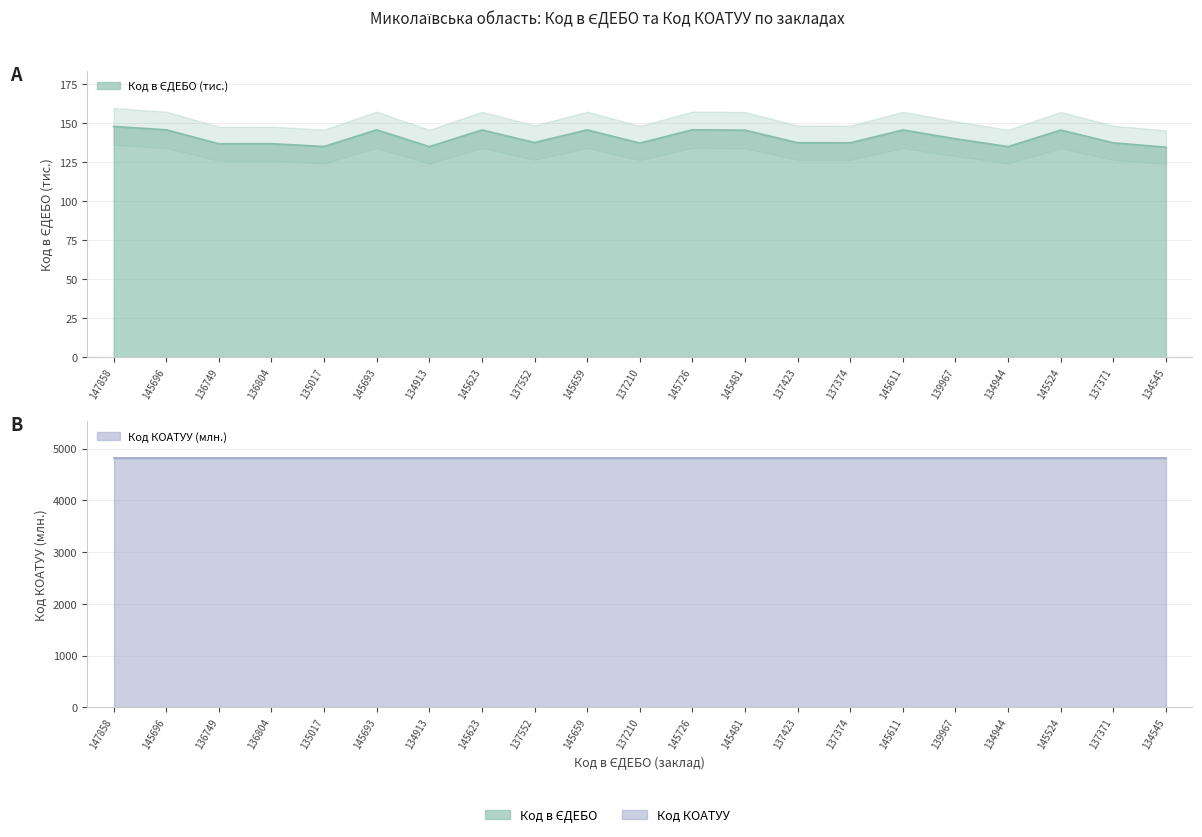

How many values are below 137?

6